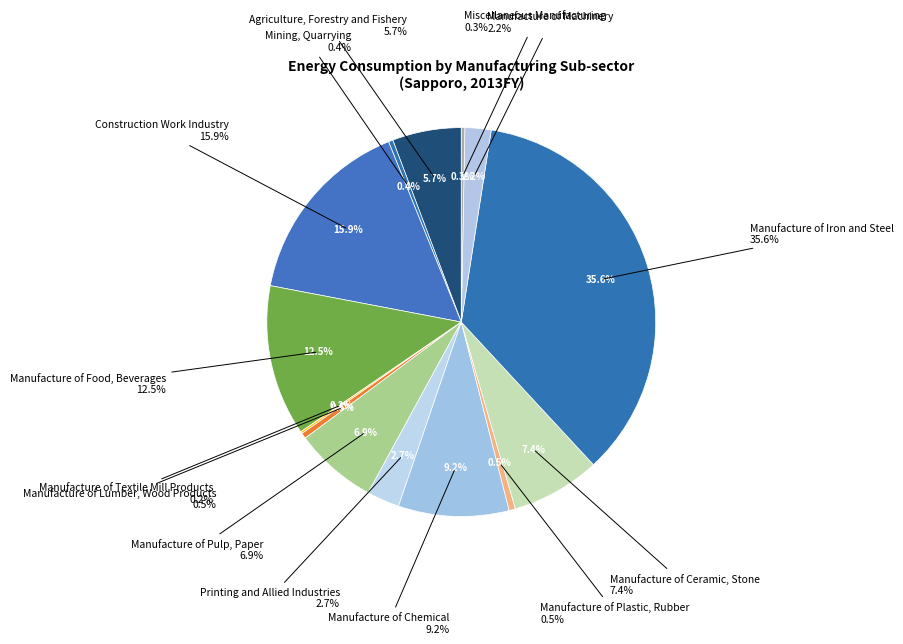

Rank the categories by value from lowest to highest.

Manufacture of Textile Mill Products, Miscellaneous Manufacturing, Mining, Quarrying, Manufacture of Lumber, Wood Products, Manufacture of Plastic, Rubber, Manufacture of Machinery, Printing and Allied Industries, Agriculture, Forestry and Fishery, Manufacture of Pulp, Paper, Manufacture of Ceramic, Stone, Manufacture of Chemical, Manufacture of Food, Beverages, Construction Work Industry, Manufacture of Iron and Steel